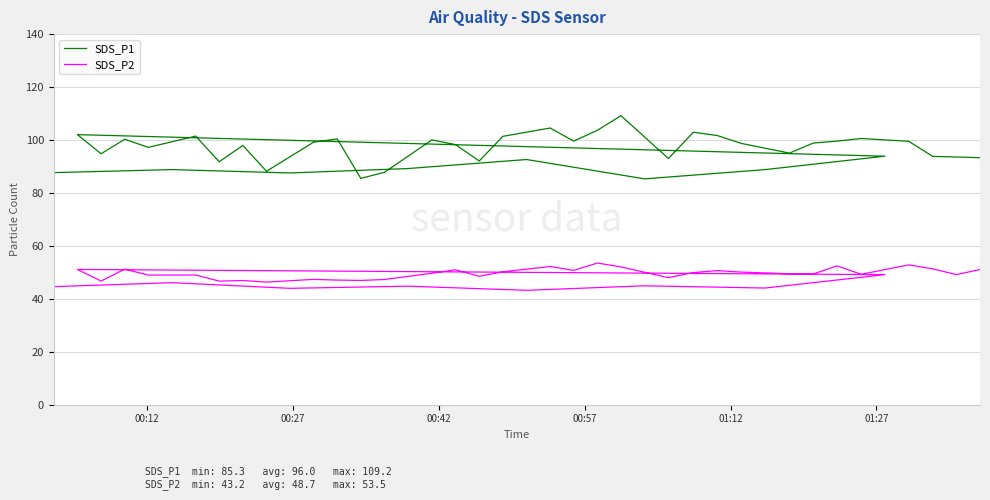

True or false: SDS_P1 and SDS_P2 intersect in this chart.

False